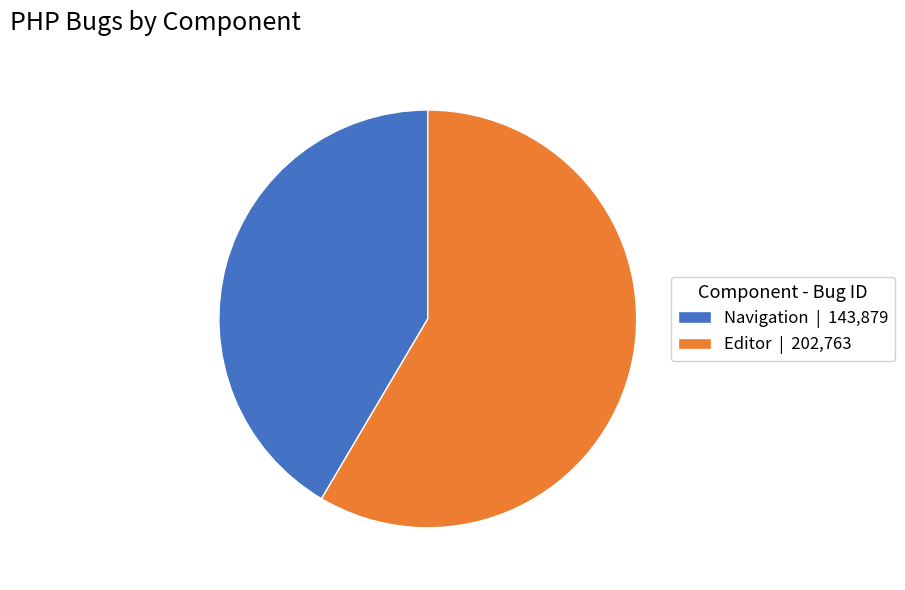

Is Editor | 202,763 the majority of the pie?

Yes